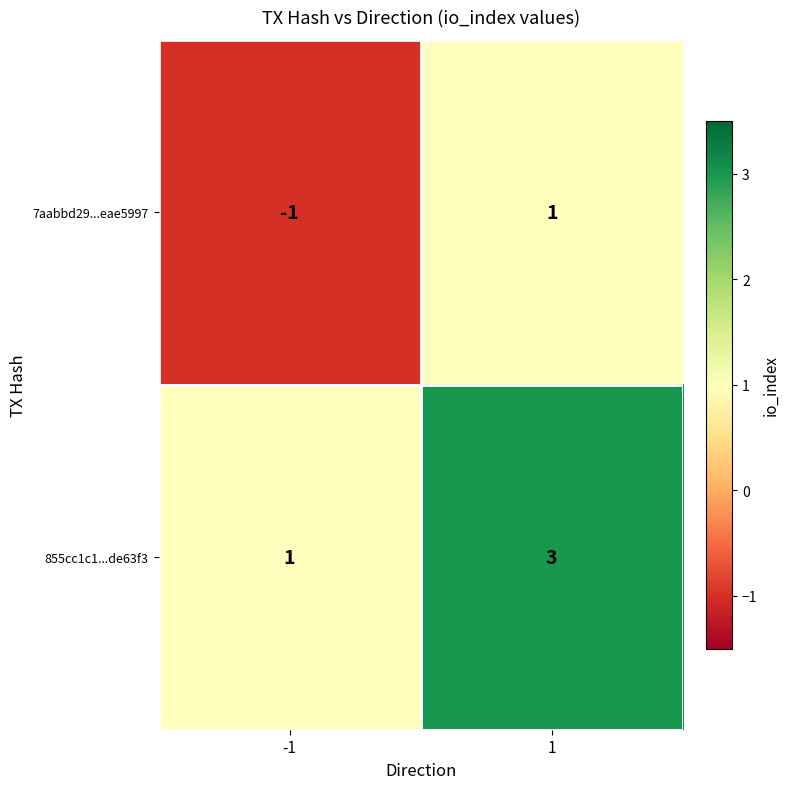

What is the maximum value shown in the chart?

3